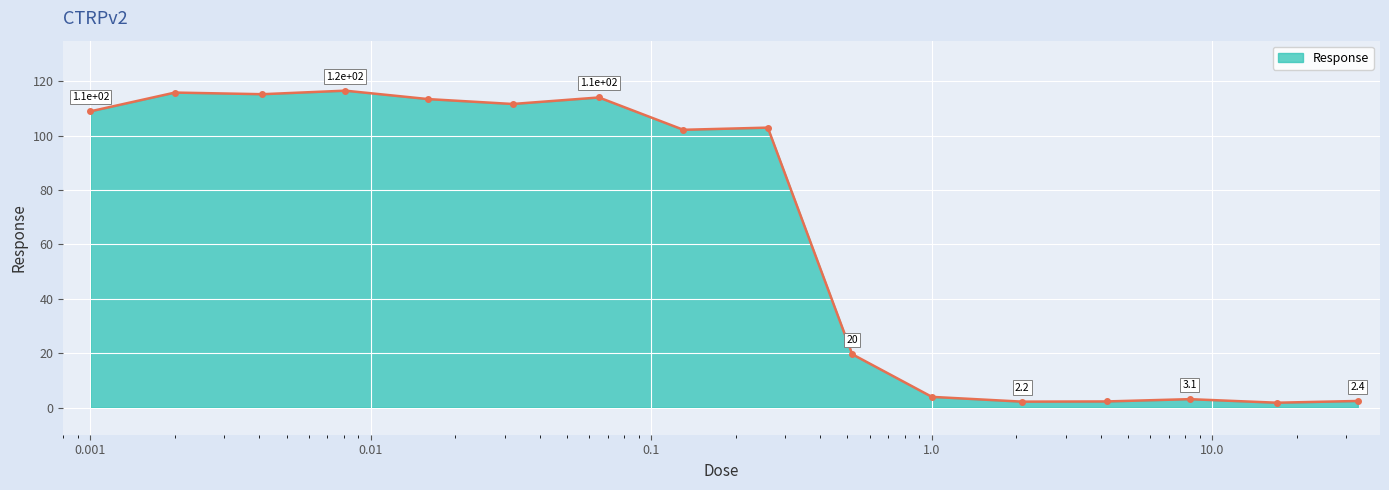

How many series are shown in this chart?

1